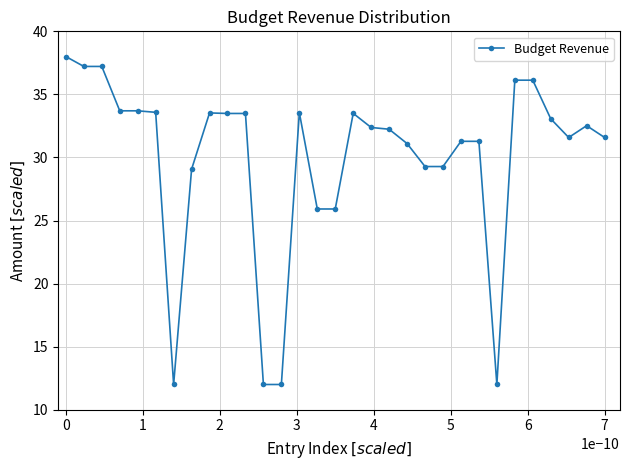

What is the greatest value displayed?

38.0